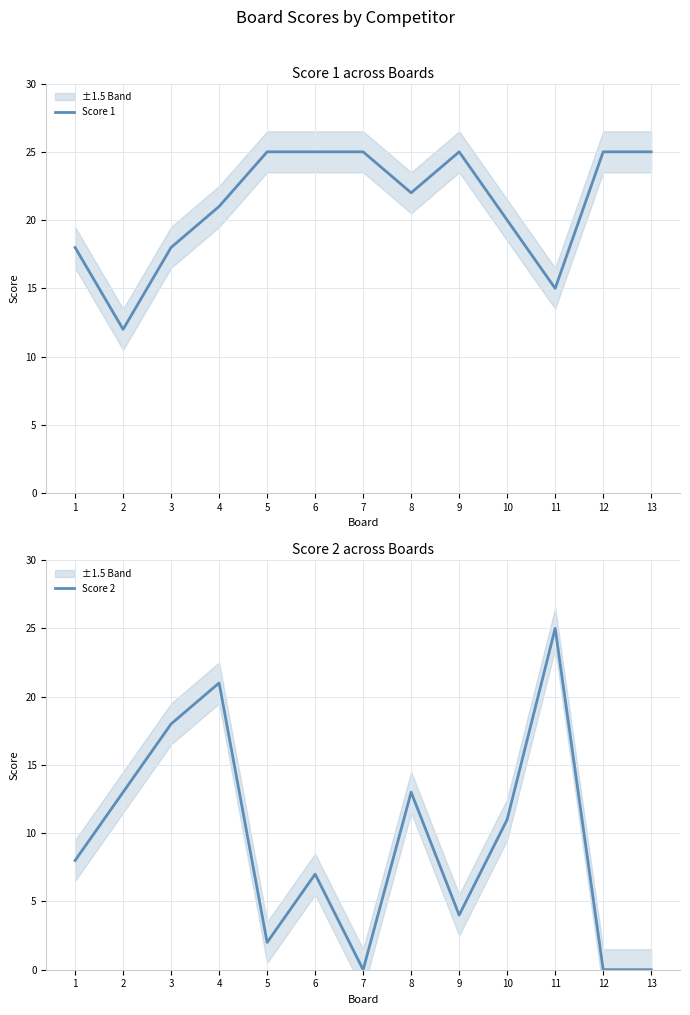

Is the value of Score 1 at 13 greater than the value of Score 2 at 1?

Yes